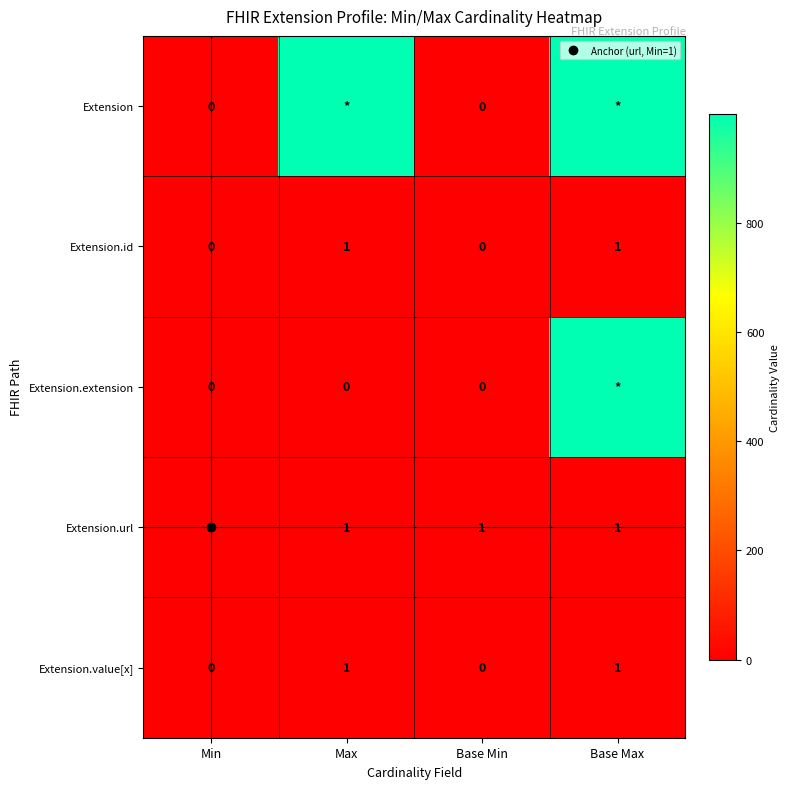

Which series has the largest total across all categories?

Extension